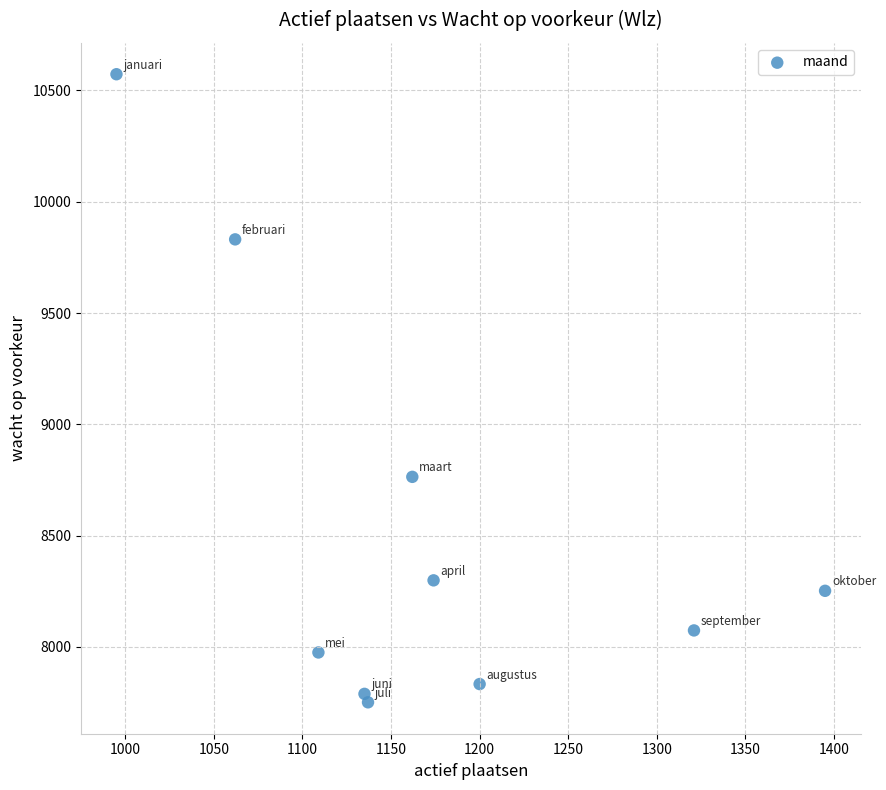

What is the range of X values (max minus min)?

400